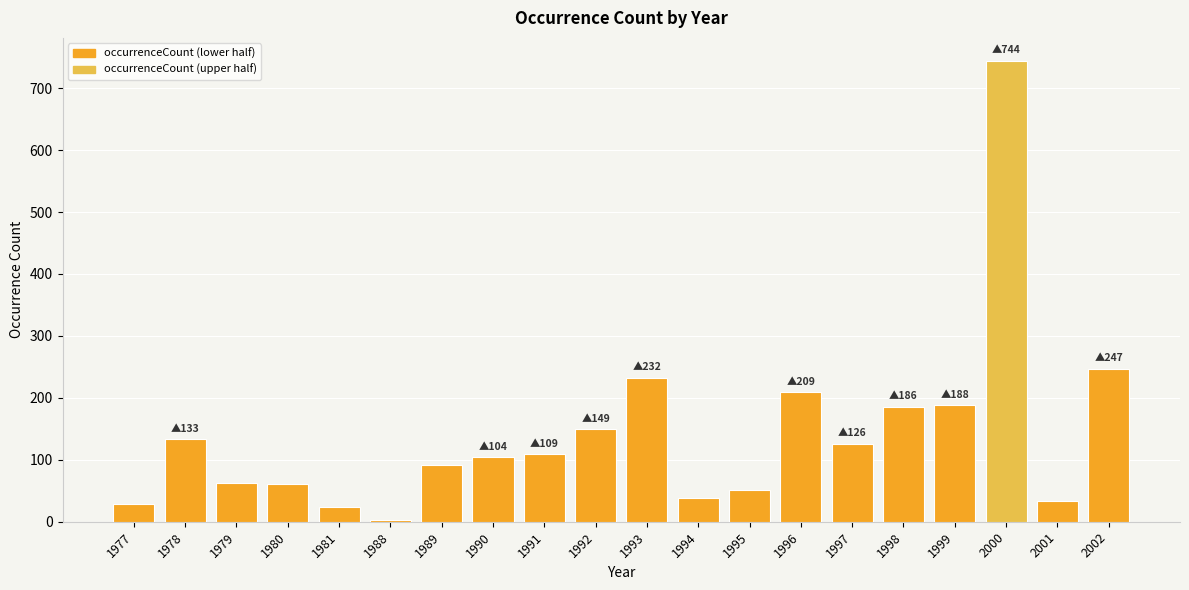

At which label is the value closest to 373?

2002